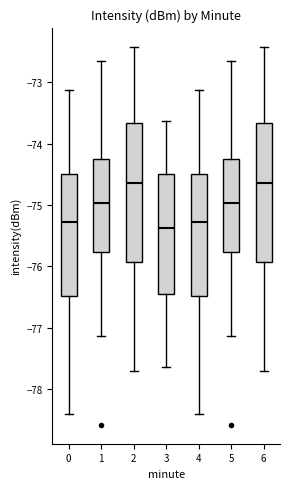

Reading left to right, transcribe this box plot: for each box, give where its median line is, the range the box spans, and where its two whiskers end, as read against the y-axis. The values are not printed on the chart, so give them approximately, as read against the axis.

0: median -75.3, box -76.5 to -74.5, whiskers -78.4 to -73.1
1: median -75.0, box -75.8 to -74.2, whiskers -77.1 to -72.6
2: median -74.6, box -75.9 to -73.7, whiskers -77.7 to -72.4
3: median -75.4, box -76.4 to -74.5, whiskers -77.6 to -73.6
4: median -75.3, box -76.5 to -74.5, whiskers -78.4 to -73.1
5: median -75.0, box -75.8 to -74.2, whiskers -77.1 to -72.6
6: median -74.6, box -75.9 to -73.7, whiskers -77.7 to -72.4